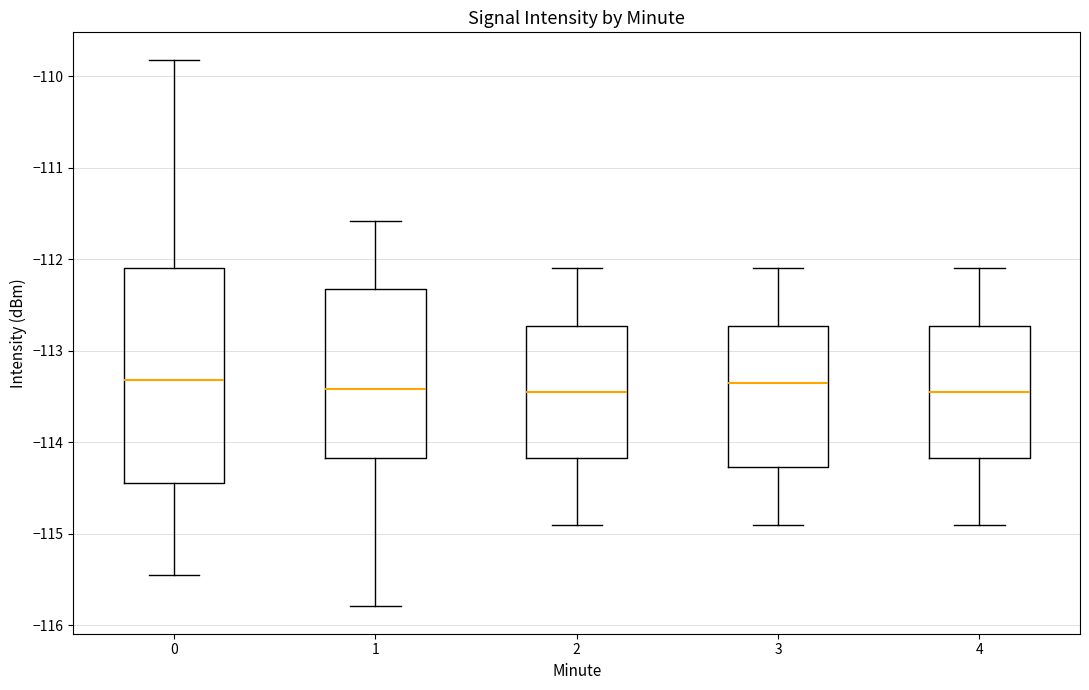

Which box is the tallest, from its lower edge to its upper edge?

0